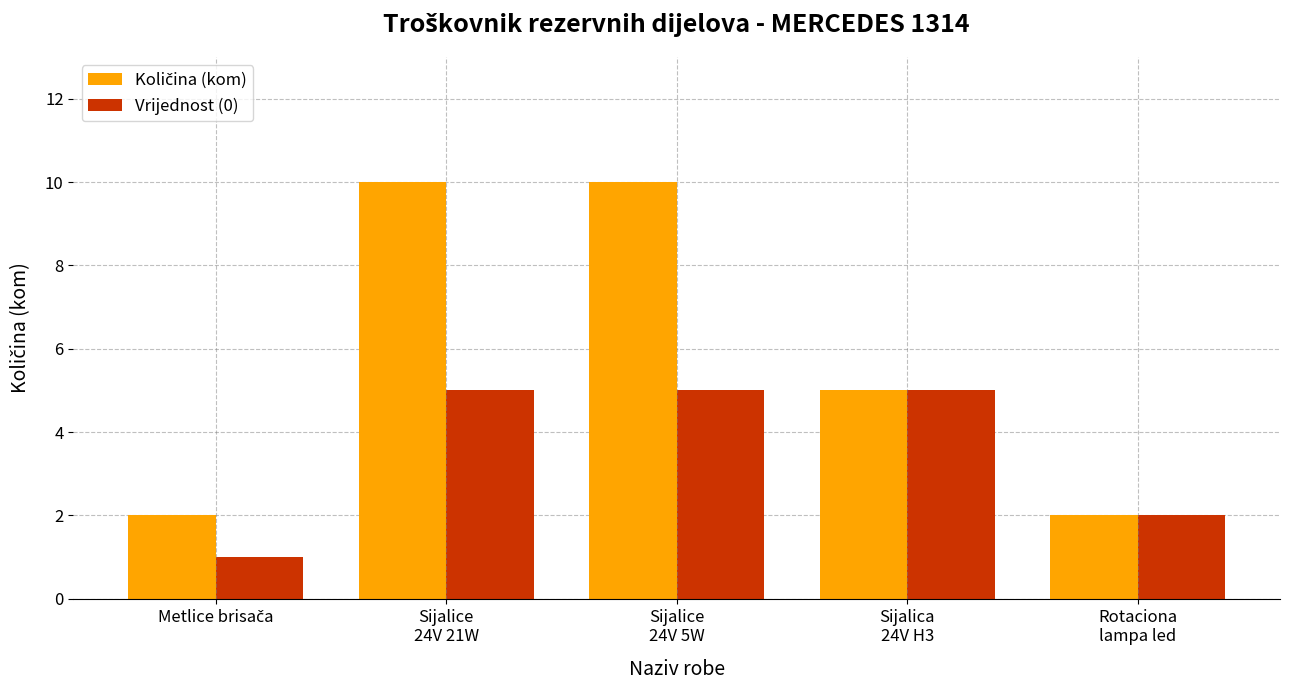

What is the sum of all Vrijednost (0) values?

18